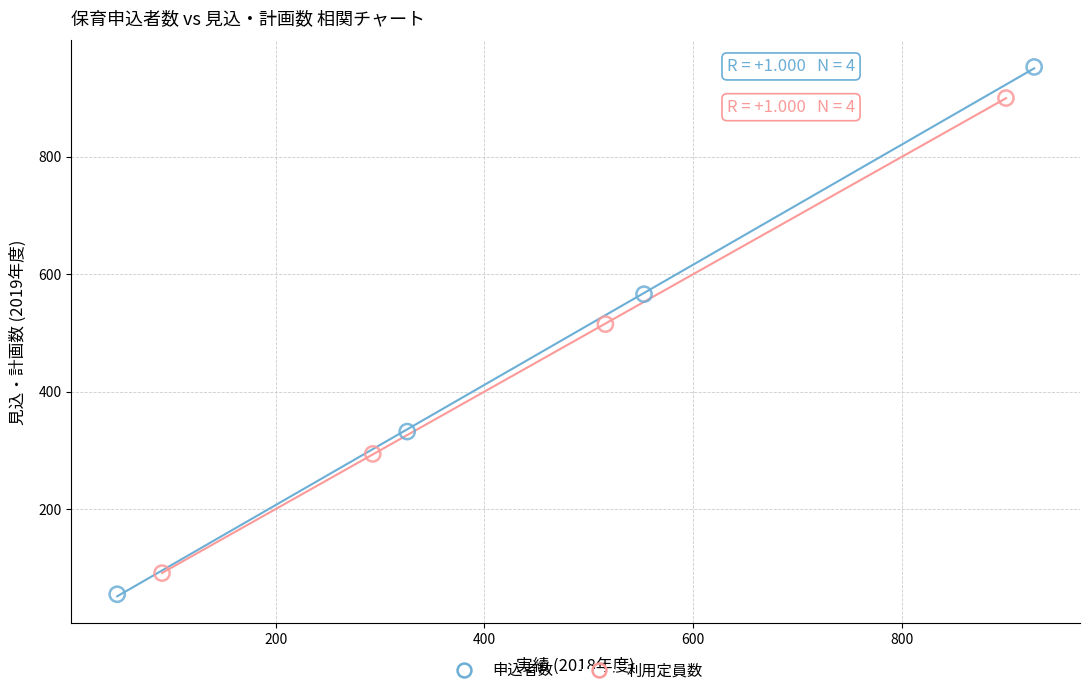

Which series reaches the minimum Y coordinate?

申込者数